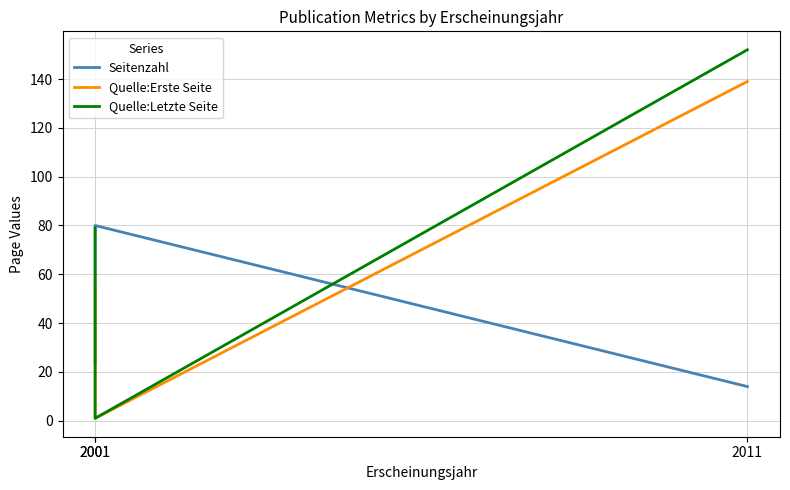

Reading left to right, what are all the values shown in this chart?

Seitenzahl: 24	80	14
Quelle:Erste Seite: 55	1	139
Quelle:Letzte Seite: 79	1	152